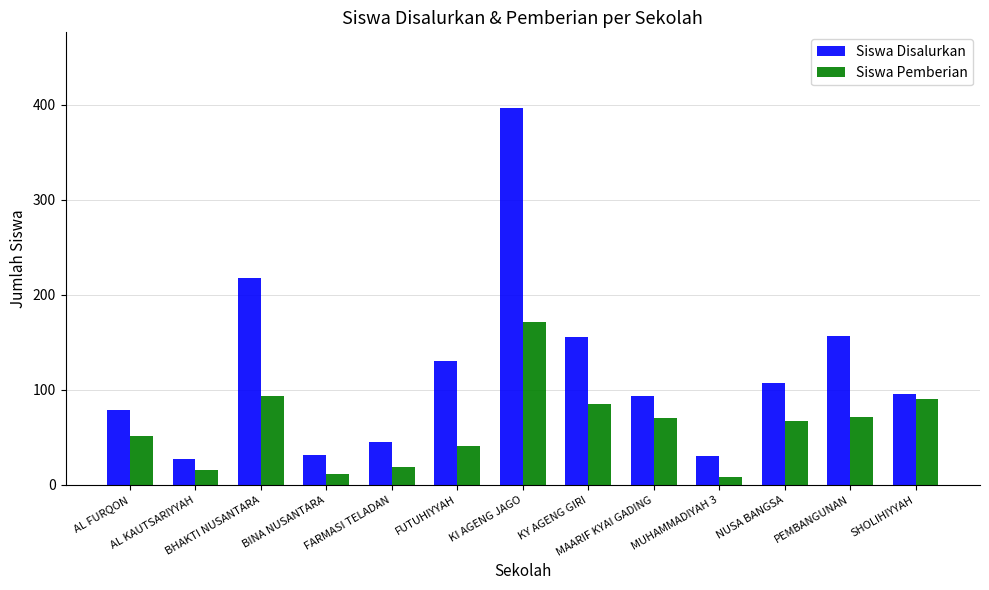

What is the smallest value displayed?

8